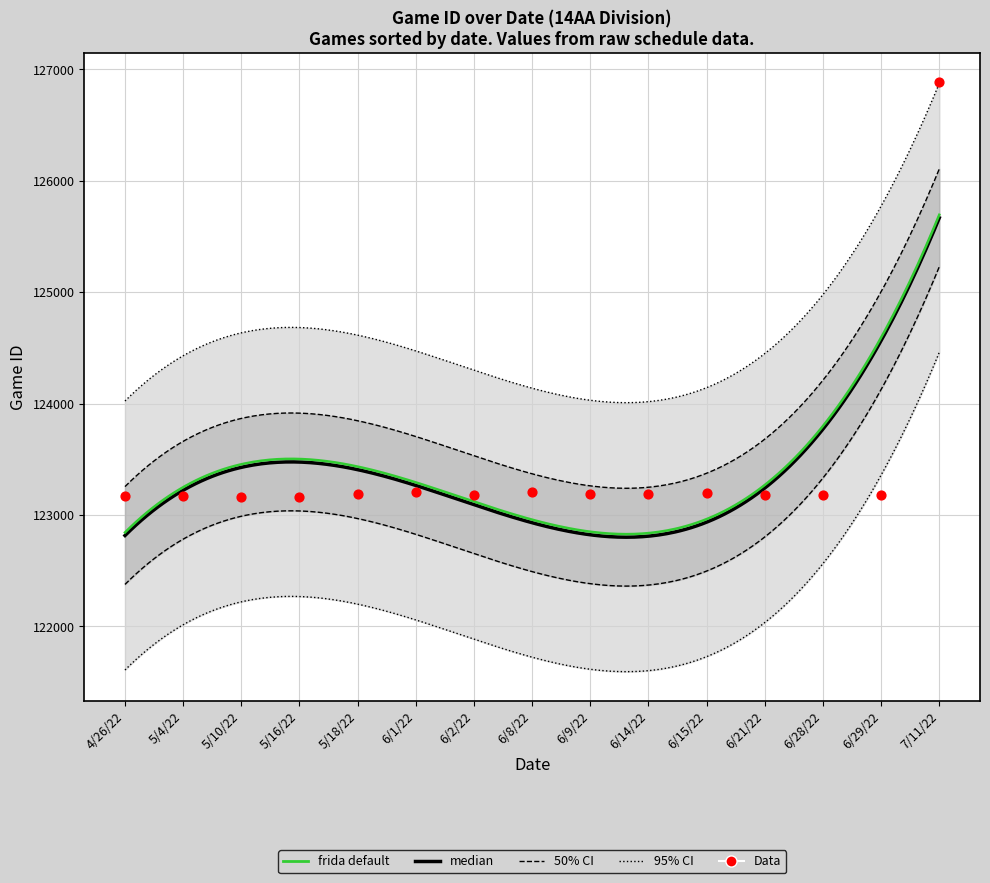

What is the change in value from 6/1/22 to 6/21/22?

-24